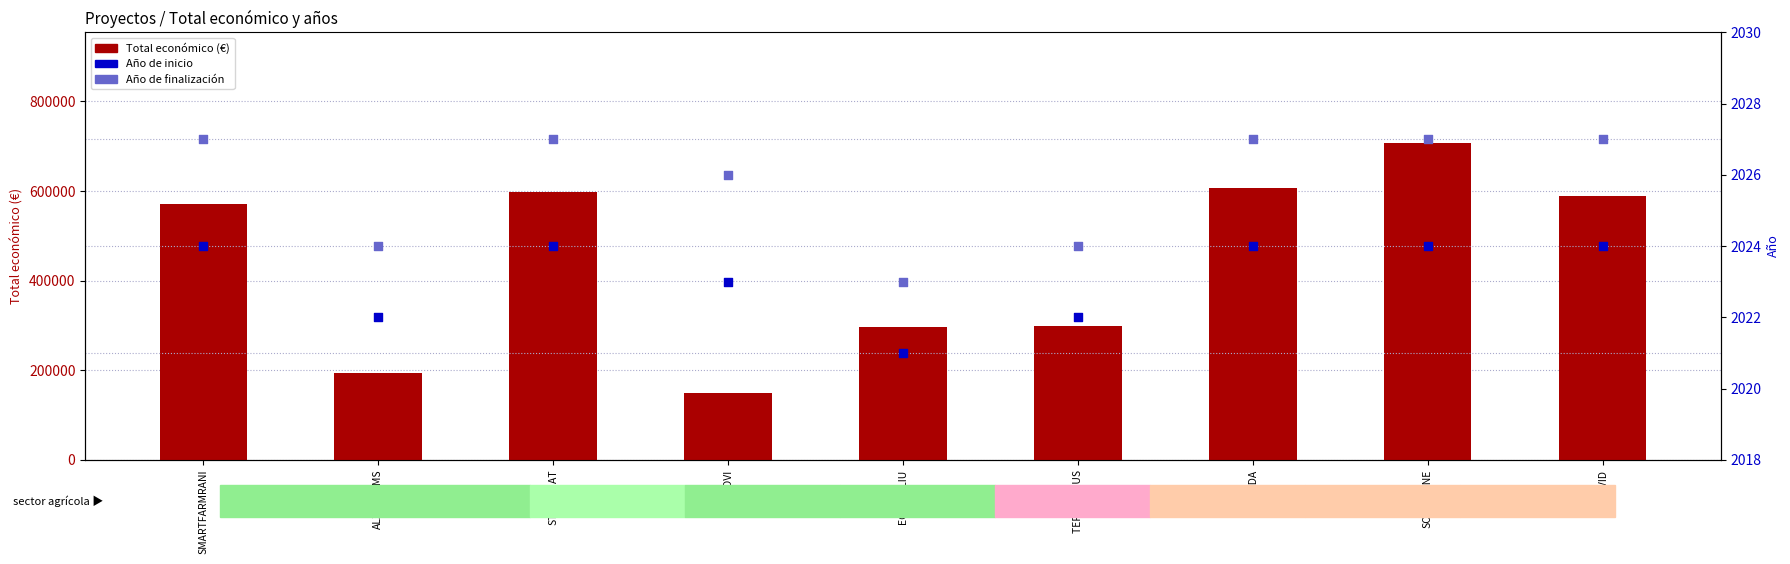

At how many categories does at least one series exceed 509594?

5